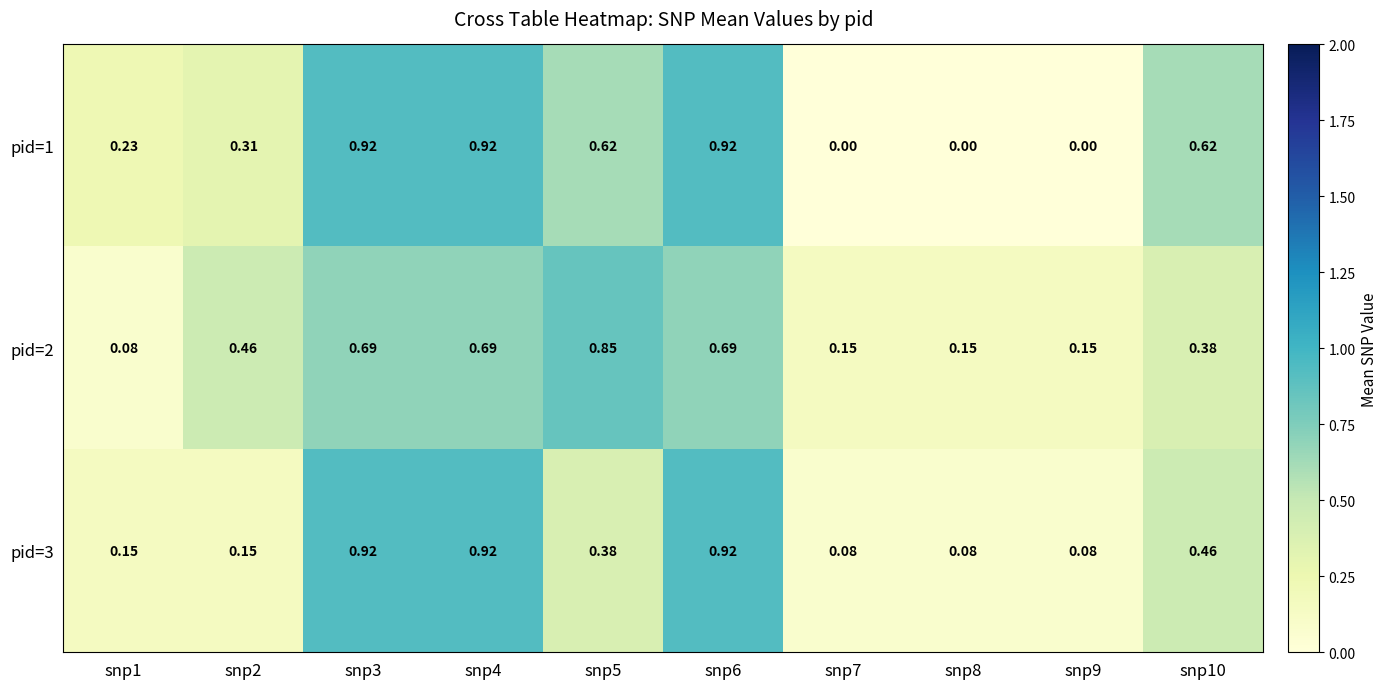

Is the value of pid=1 at snp1 greater than the value of pid=2 at snp1?

Yes